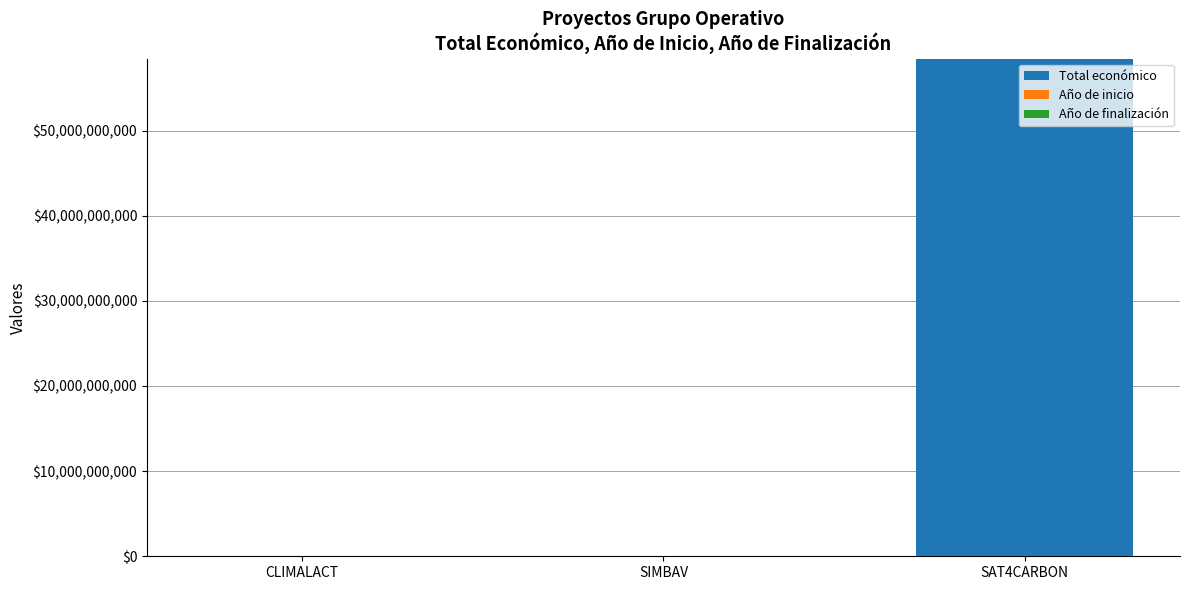

What is the maximum value for Total económico?

58462941715